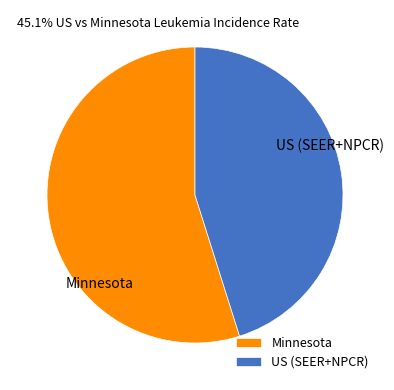

Is it true that Minnesota is 55% of the pie?

True